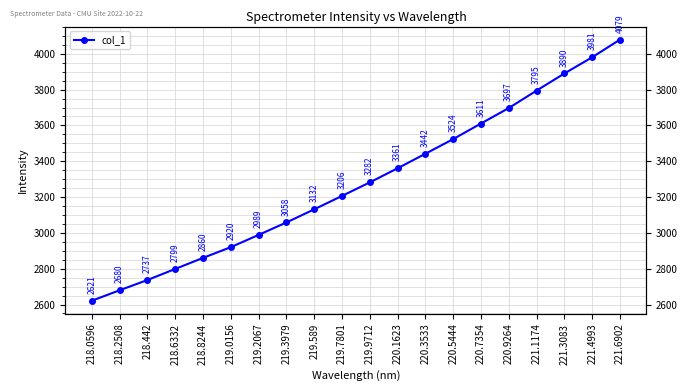

The value at 219.7801 is 4317.3. True or false?

False